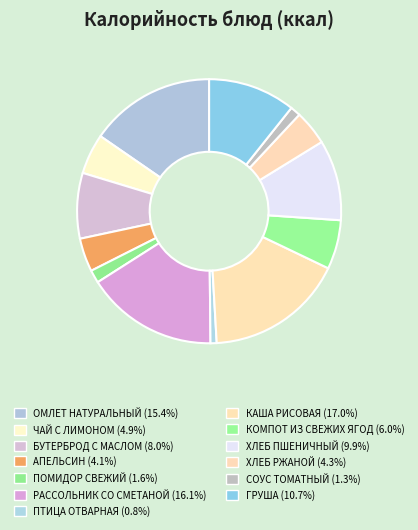

Which category has the biggest portion of the pie?

КАША РИСОВАЯ